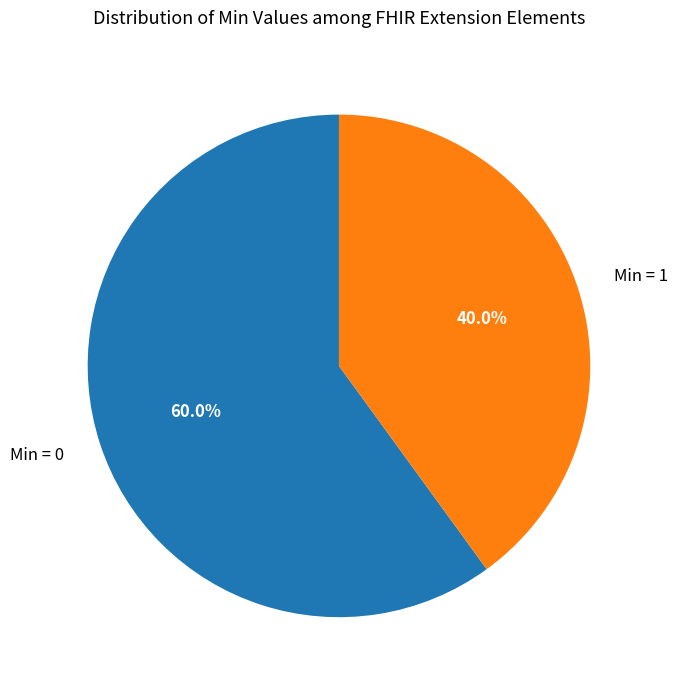

Is there any slice that represents more than half of the pie?

Yes